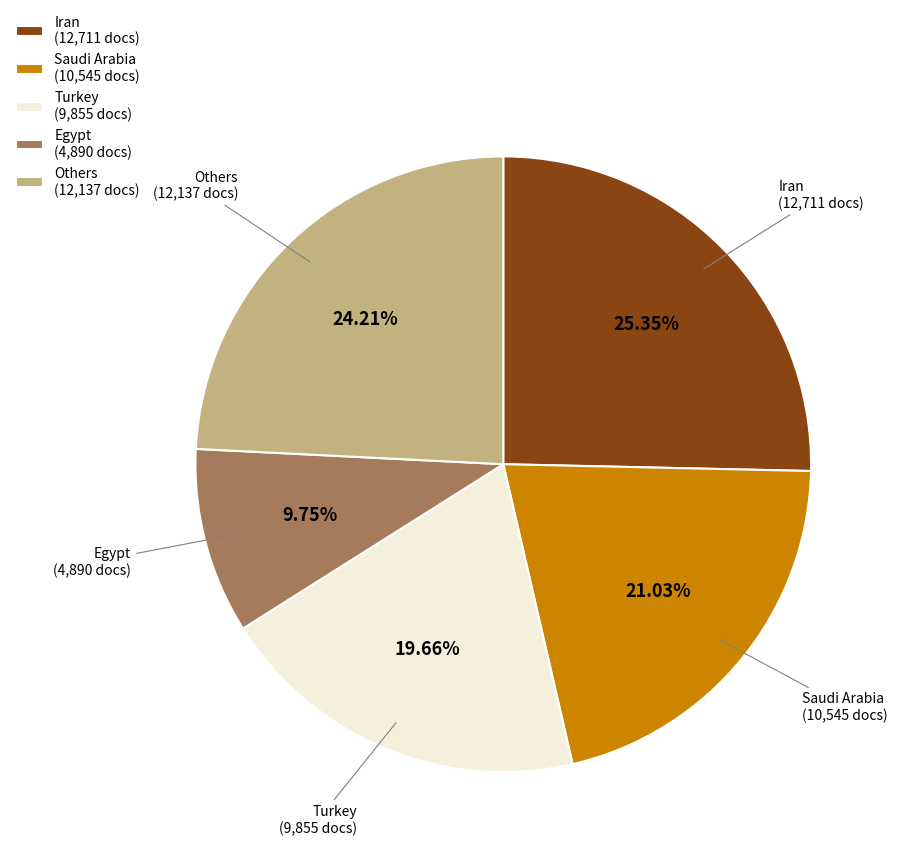

Does any single category account for the majority?

No